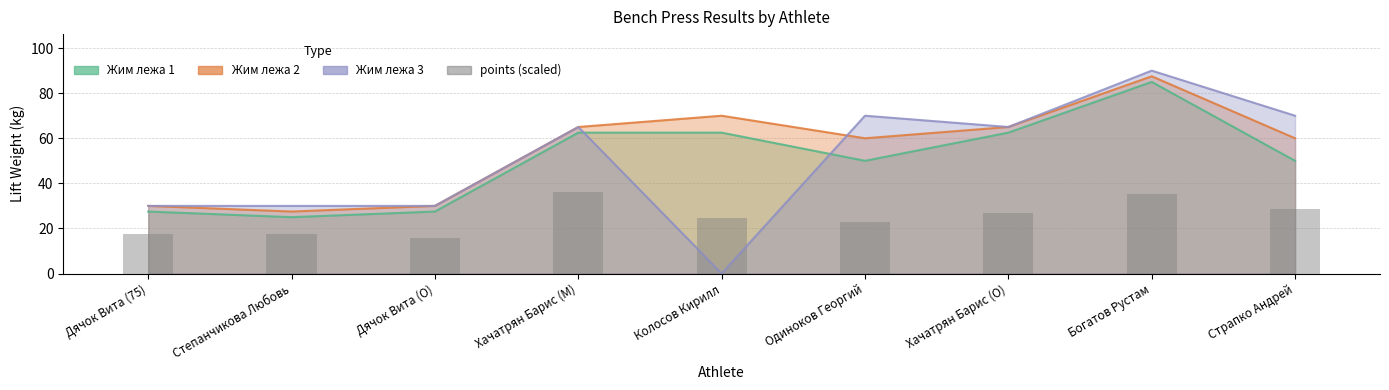

List the labels in order of value, smallest first.

Дячок Вита (O), Дячок Вита (75), Степанчикова Любовь, Одиноков Георгий, Колосов Кирилл, Хачатрян Барис (O), Страпко Андрей, Богатов Рустам, Хачатрян Барис (M)